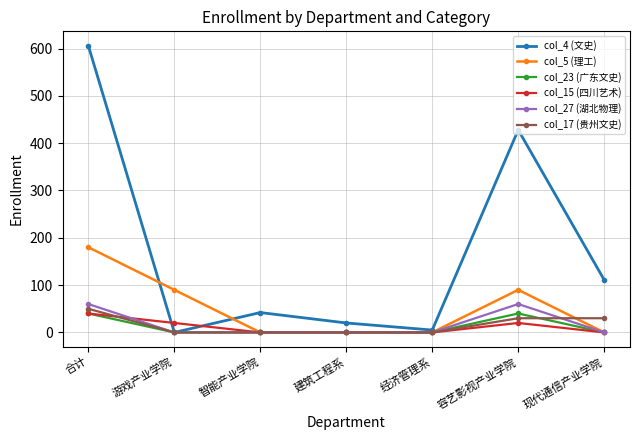

What is the label of the 5th point from the right?

智能产业学院